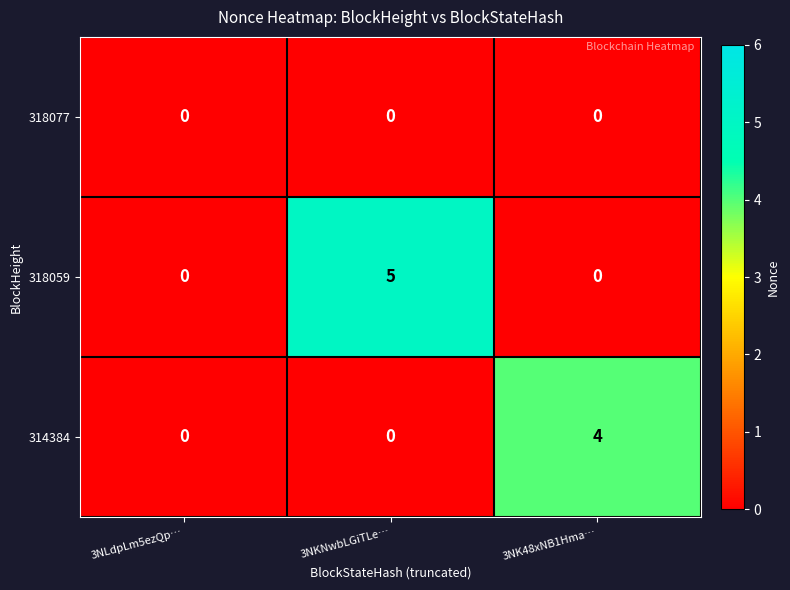

Is the value of 318059 at 3NKNwbLGiTLe… greater than the value of 314384 at 3NLdpLm5ezQp…?

Yes